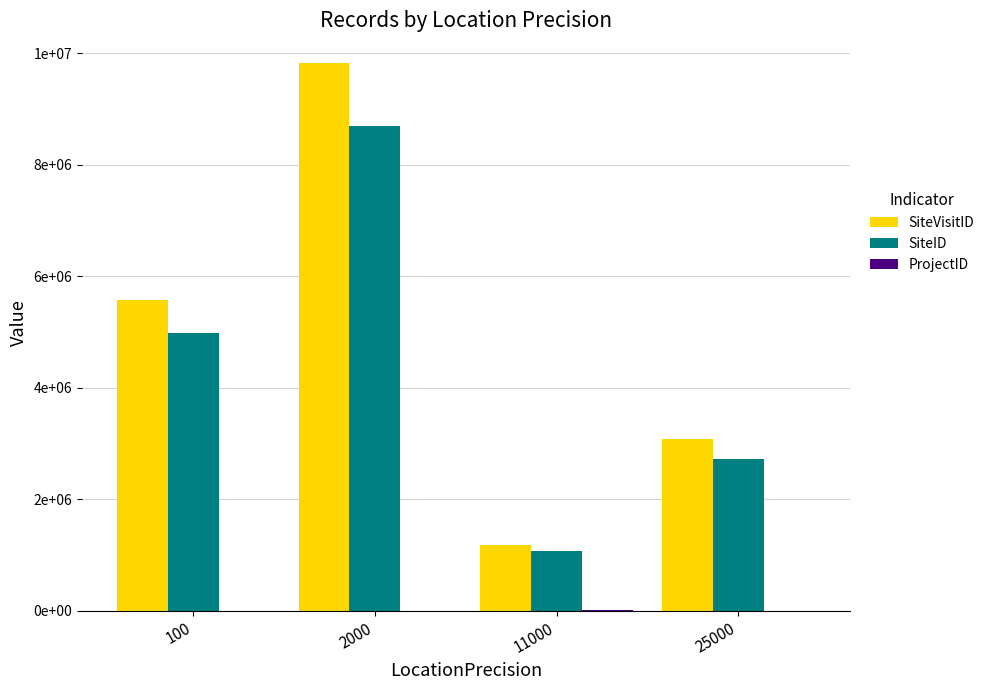

What is the value of the SiteVisitID bar at the 2nd from the left?

9828698